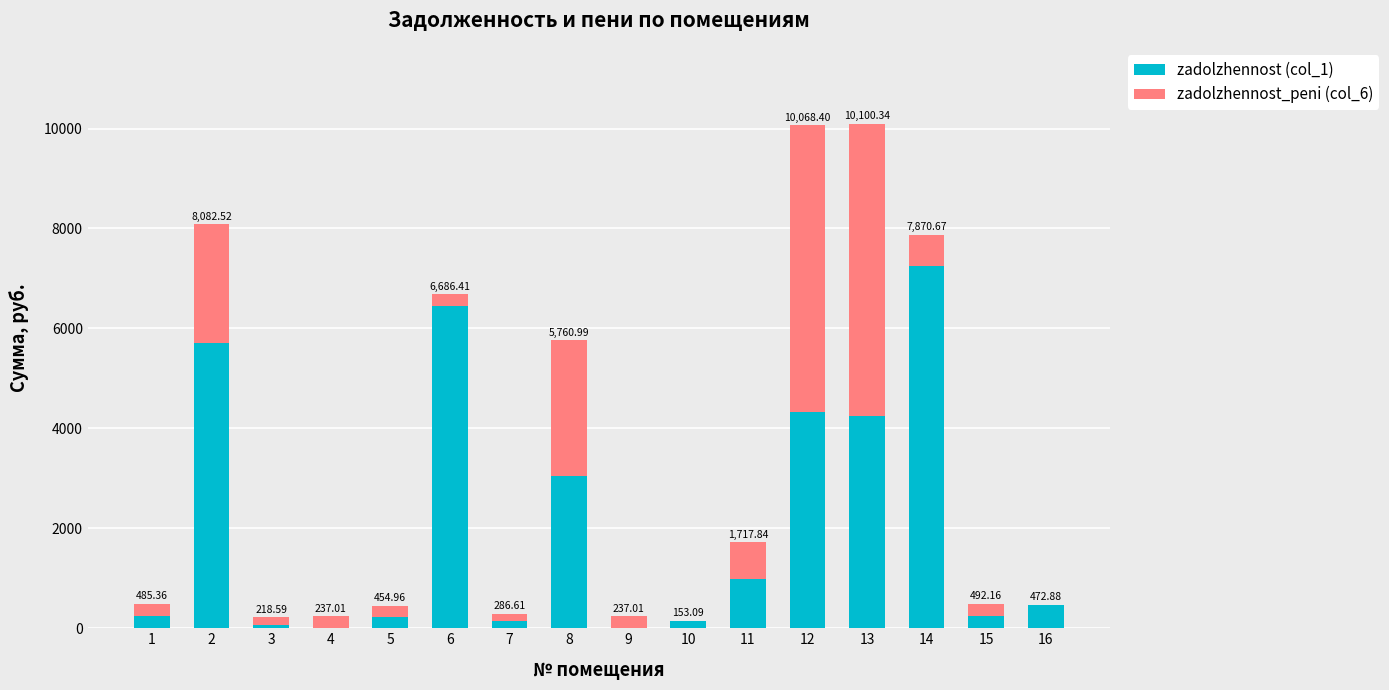

What are all the series names shown in the legend?

zadolzhennost (col_1), zadolzhennost_peni (col_6)